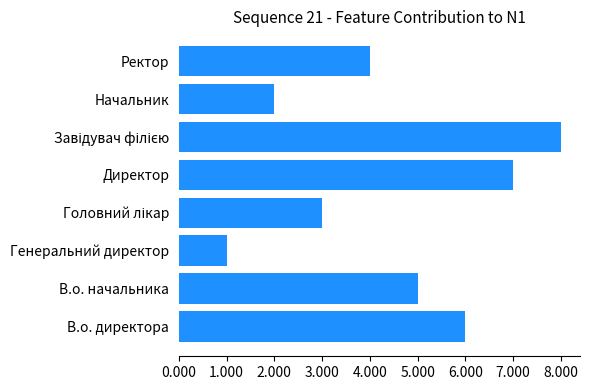

The chart shows a value of 5 at В.о. начальника. True or false?

True